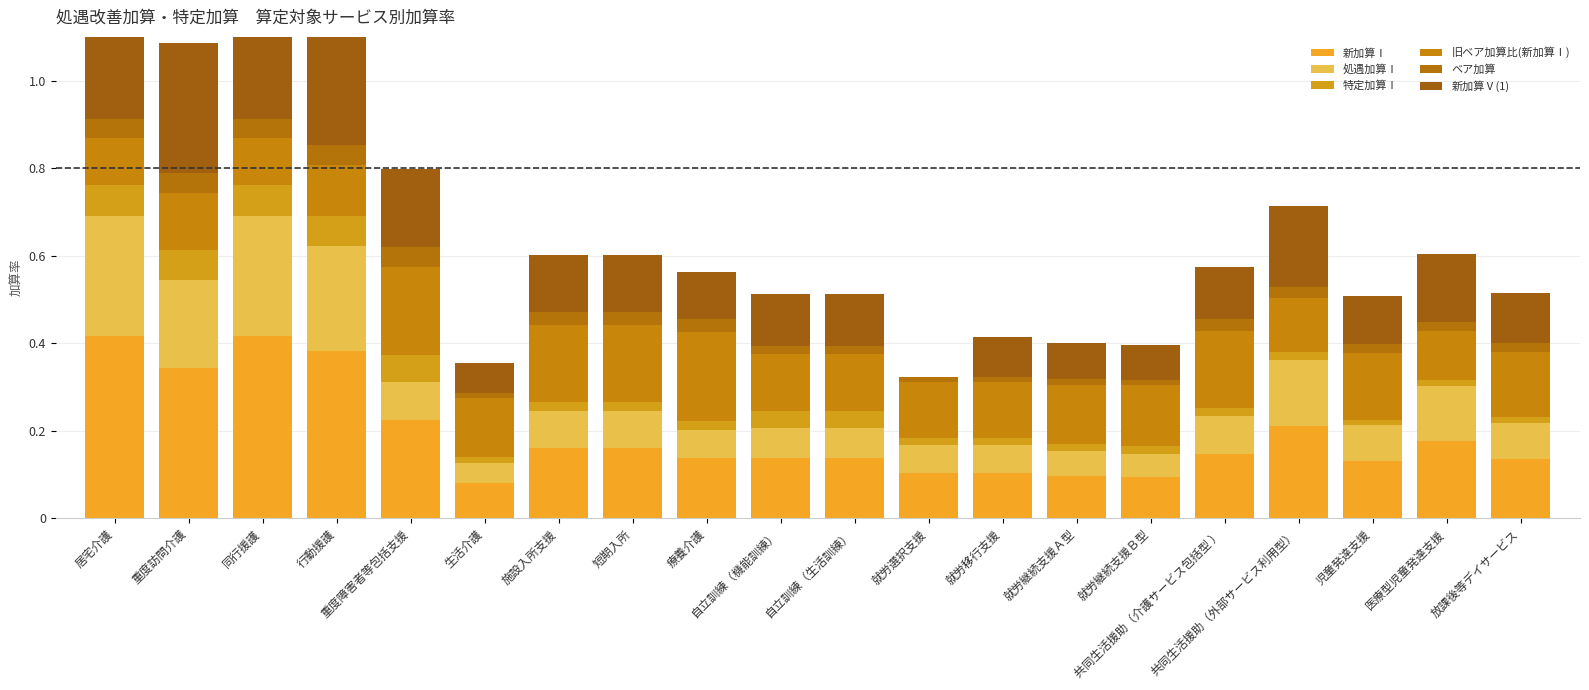

What is the difference between the 新加算Ⅰ values at 重度訪問介護 and 居宅介護?

0.1